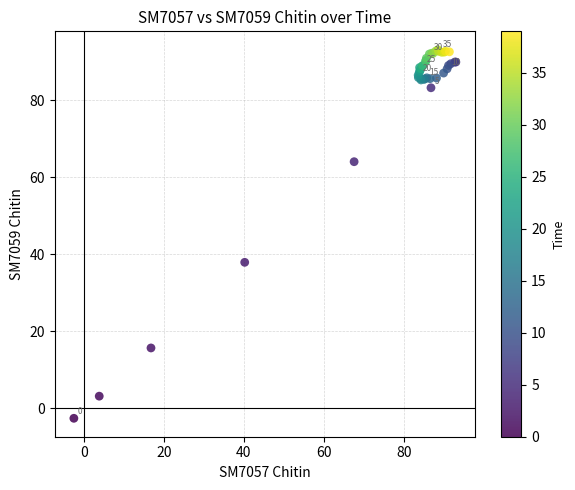

What Y value in the scatter plot is closest to 45?

37.9